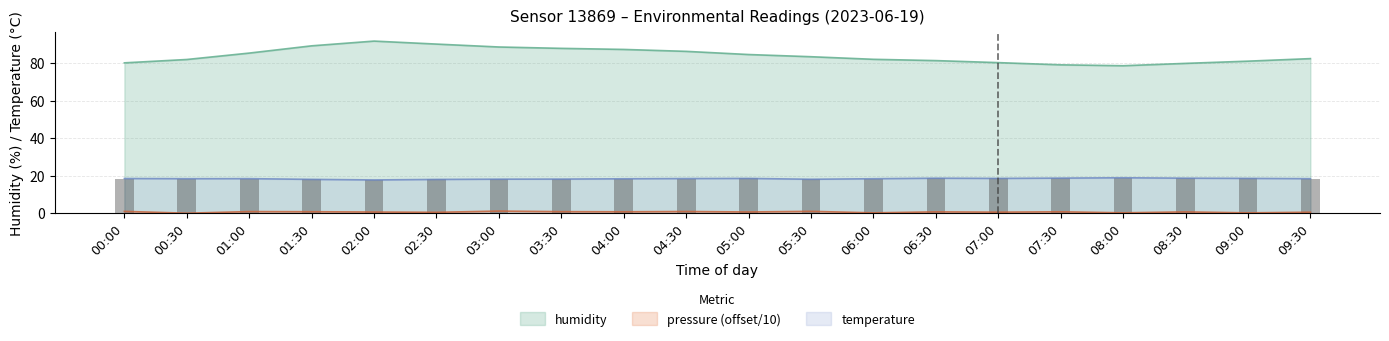

What is the difference between the pressure_norm values at 02:30 and 09:00?

0.3